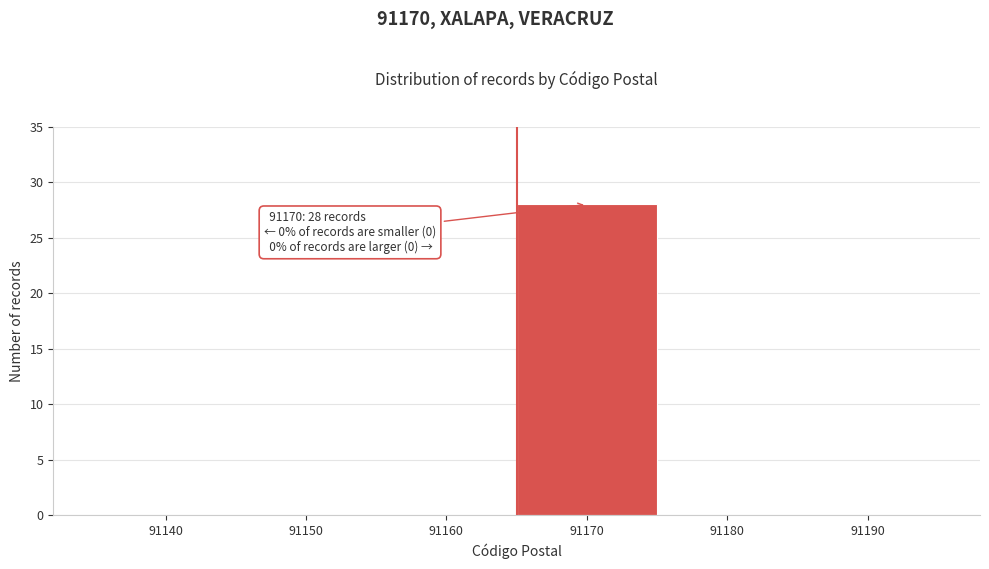

Reading left to right, extract all data points from this chart.

91140=0	91150=0	91160=0	91170=28	91180=0	91190=0